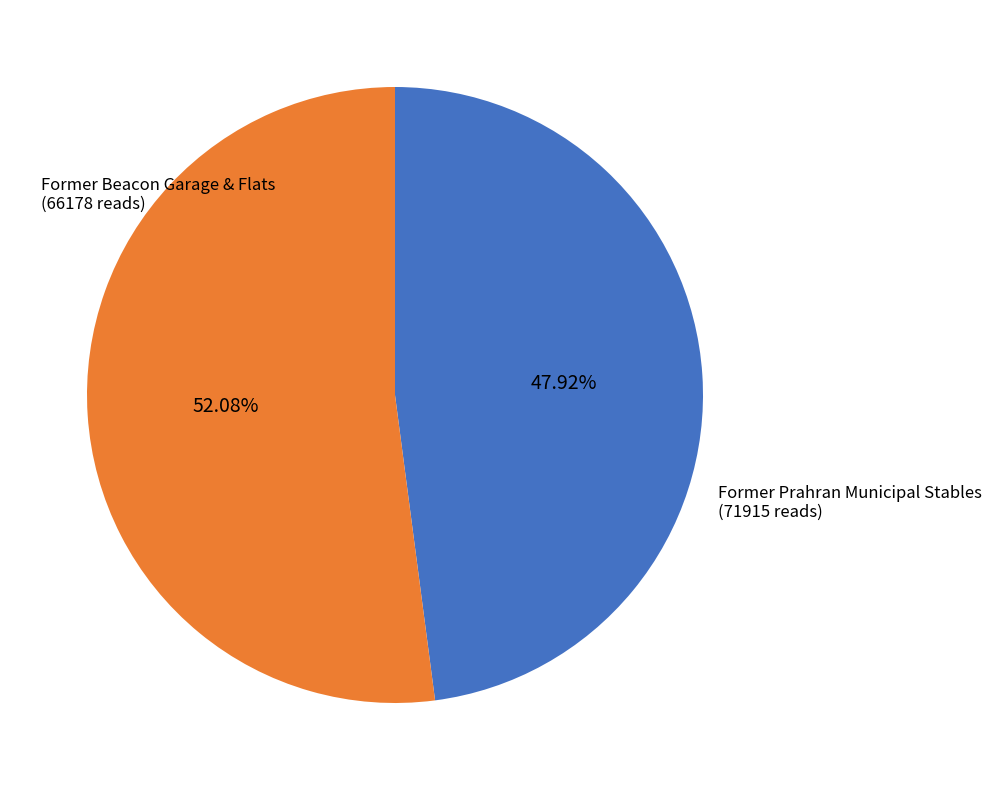

Is there any slice that represents more than half of the pie?

Yes